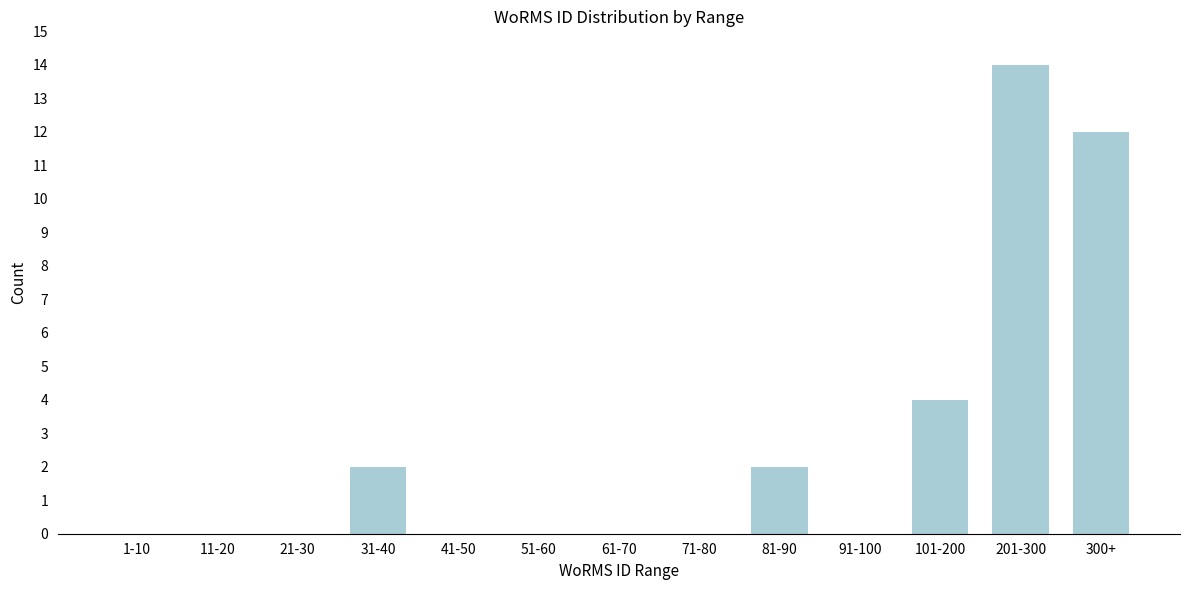

Reading left to right, what are all the values shown in this chart?

1-10=0	11-20=0	21-30=0	31-40=2	41-50=0	51-60=0	61-70=0	71-80=0	81-90=2	91-100=0	101-200=4	201-300=14	300+=12